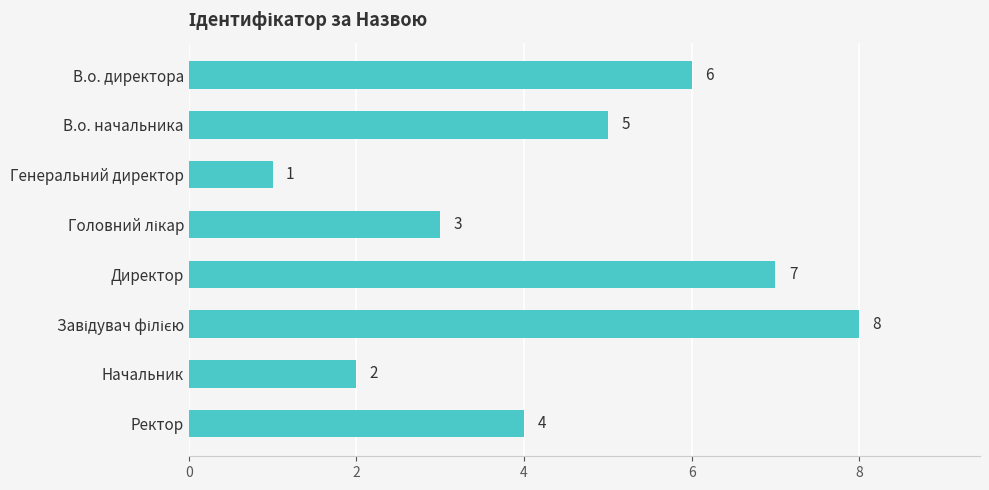

What is the greatest value displayed?

8